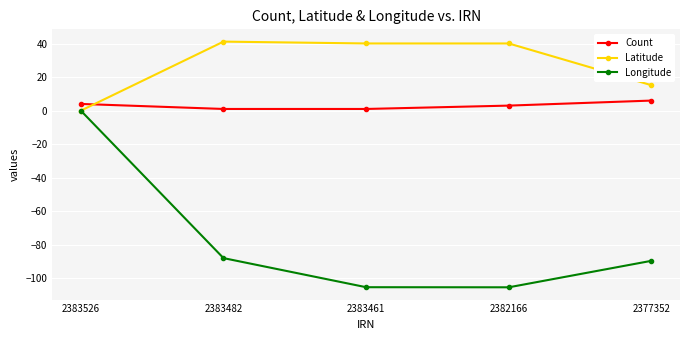

Which series changed the most between 2383526 and 2382166?

Longitude